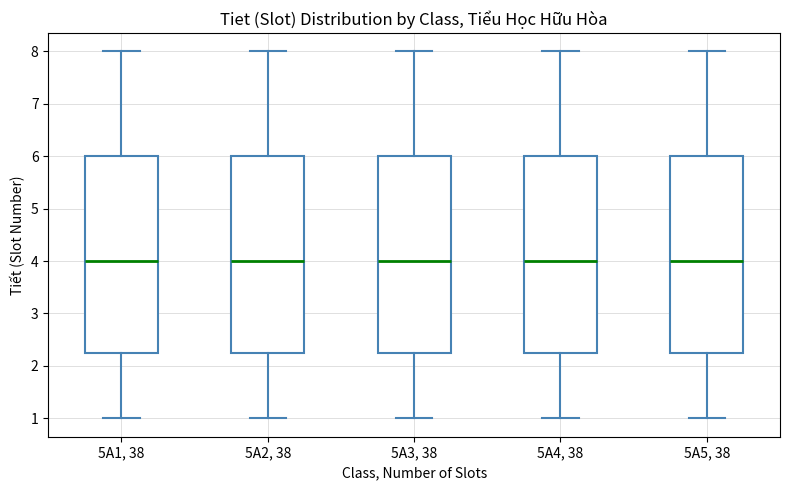

Reading left to right, read every box against the y-axis: the position of its median line, the range the box covers, and the ends of its whiskers. The values are not printed on the chart, so give them approximately, as read against the axis.

5A1, 38: median 4.0, box 2.3 to 6.0, whiskers 1.0 to 8.0
5A2, 38: median 4.0, box 2.3 to 6.0, whiskers 1.0 to 8.0
5A3, 38: median 4.0, box 2.3 to 6.0, whiskers 1.0 to 8.0
5A4, 38: median 4.0, box 2.3 to 6.0, whiskers 1.0 to 8.0
5A5, 38: median 4.0, box 2.3 to 6.0, whiskers 1.0 to 8.0